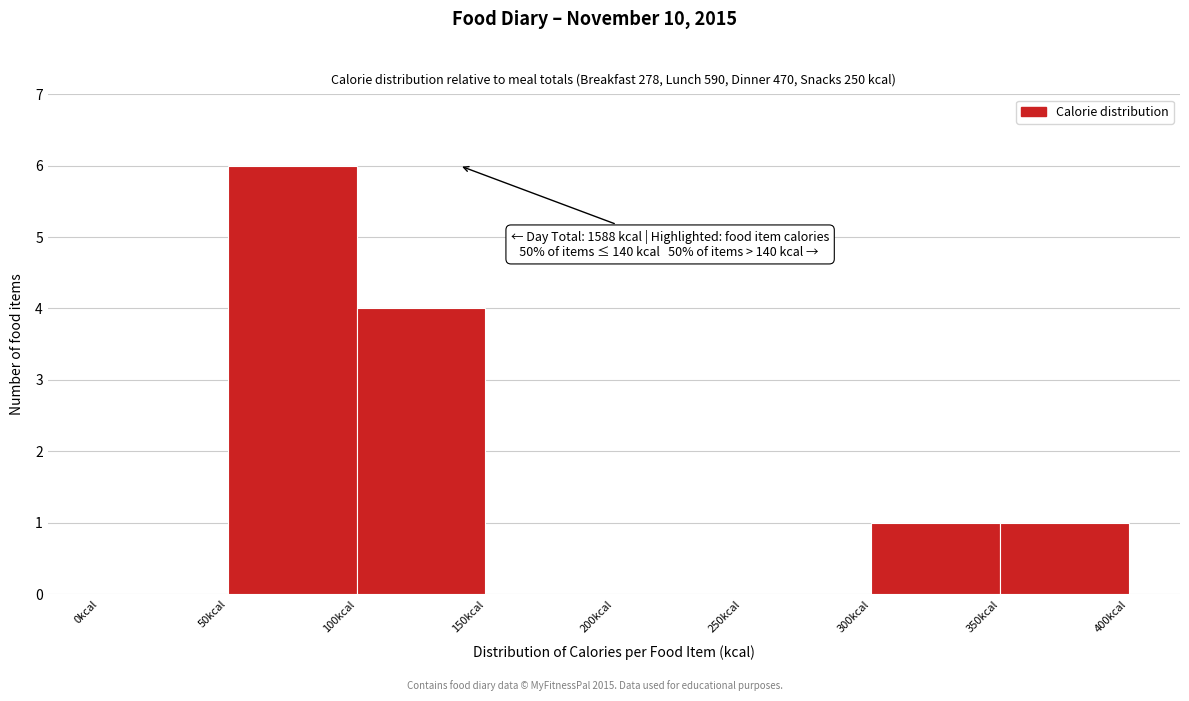

Which range on the x-axis has the tallest bar?

50 to 100